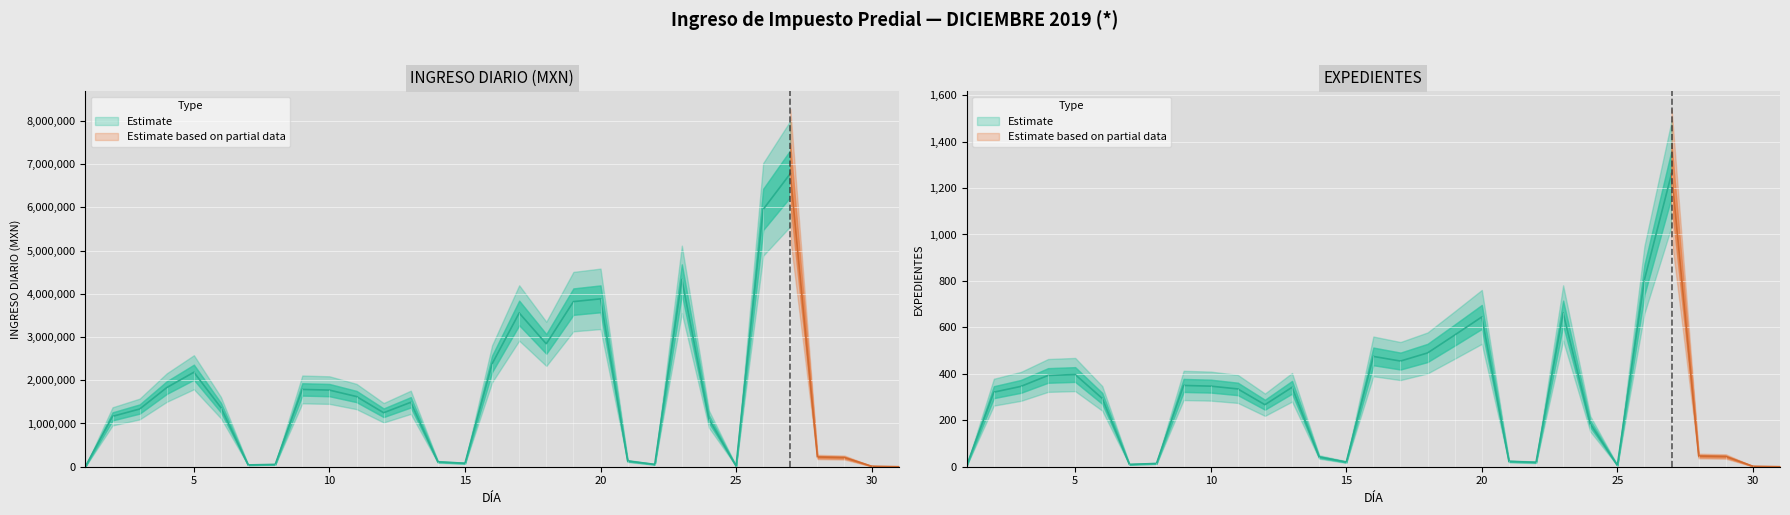

At which label does INGRESO DIARIO first exceed 1334748?

3